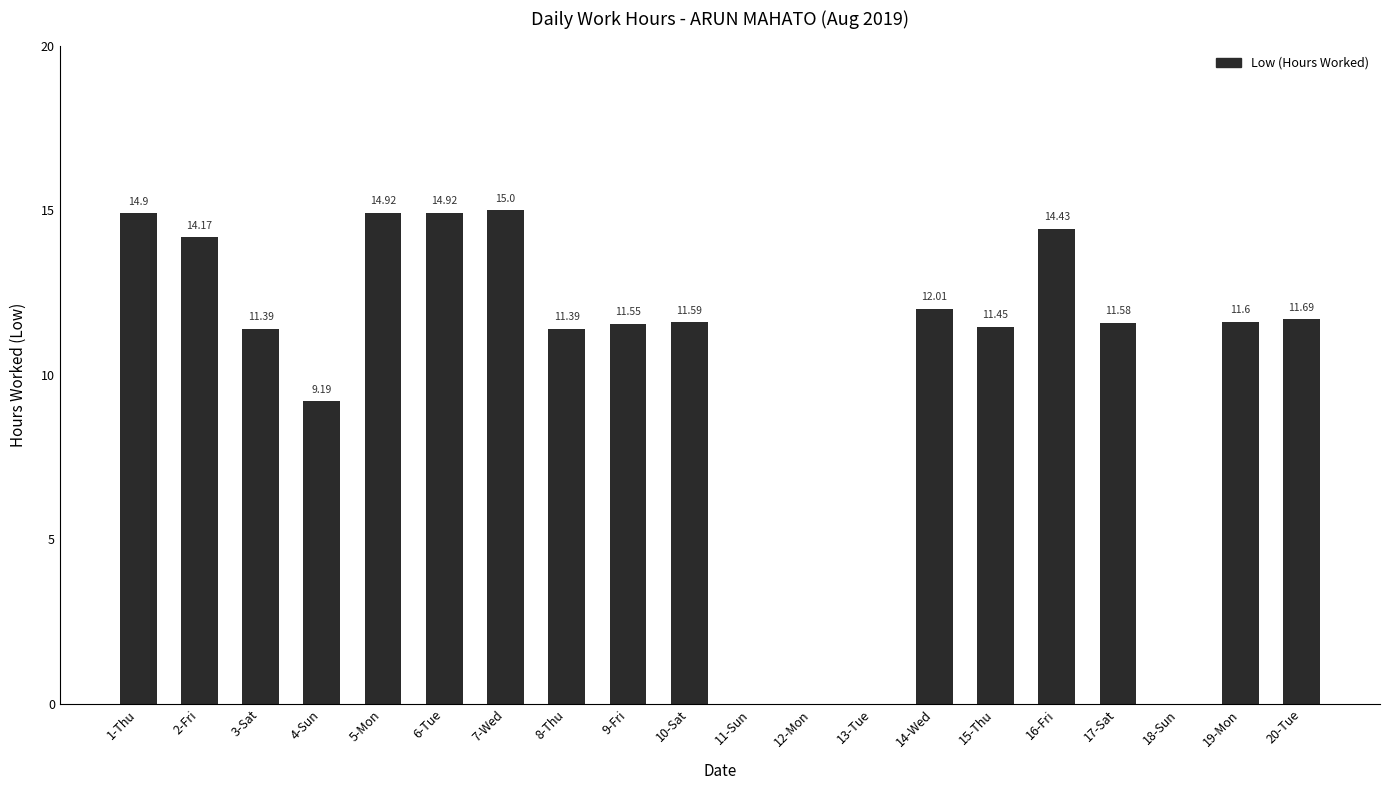

What is the change in value from 6-Tue to 10-Sat?

-3.3